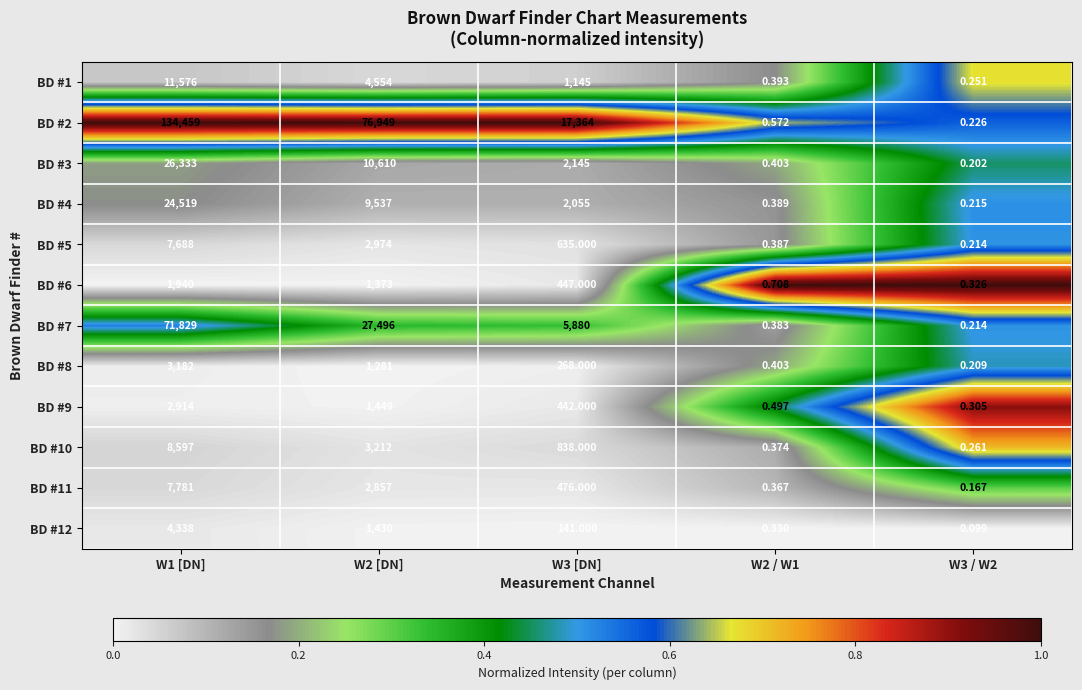

Is the value of BD #9 at W2 [DN] greater than the value of BD #12 at W2 [DN]?

Yes